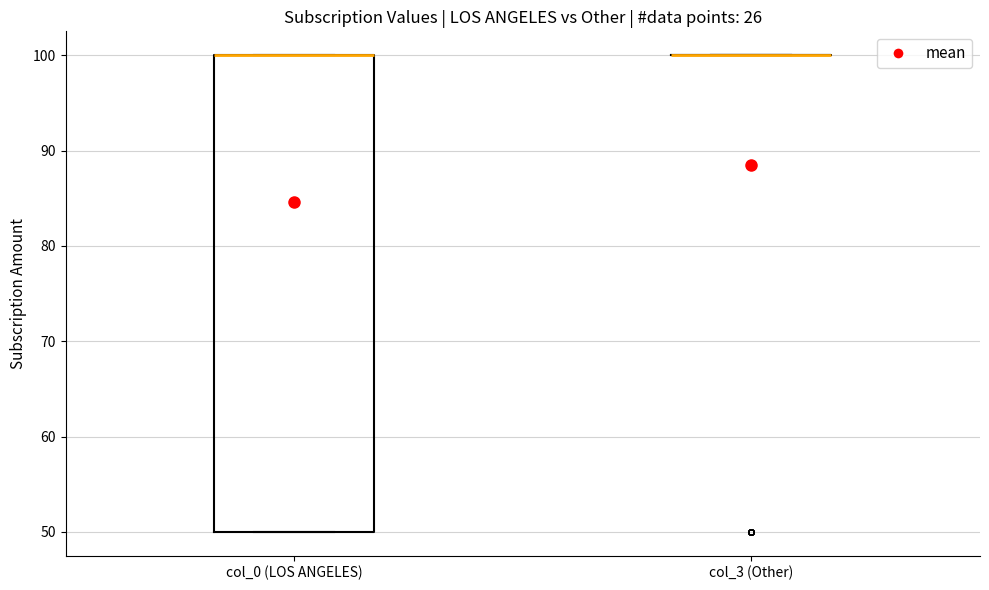

Where is the upper edge of the box for col_0 (LOS ANGELES) on the y-axis? The values are not printed on the chart, so give them approximately, as read against the axis.

100